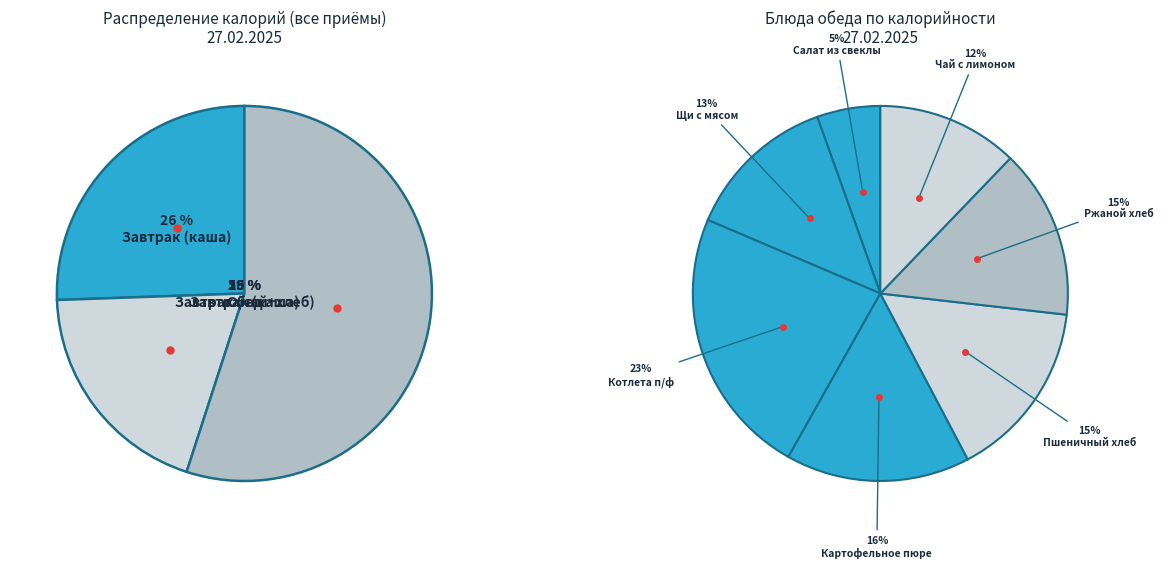

Does Обед (Щи с мясом) represent more than half of the total?

No